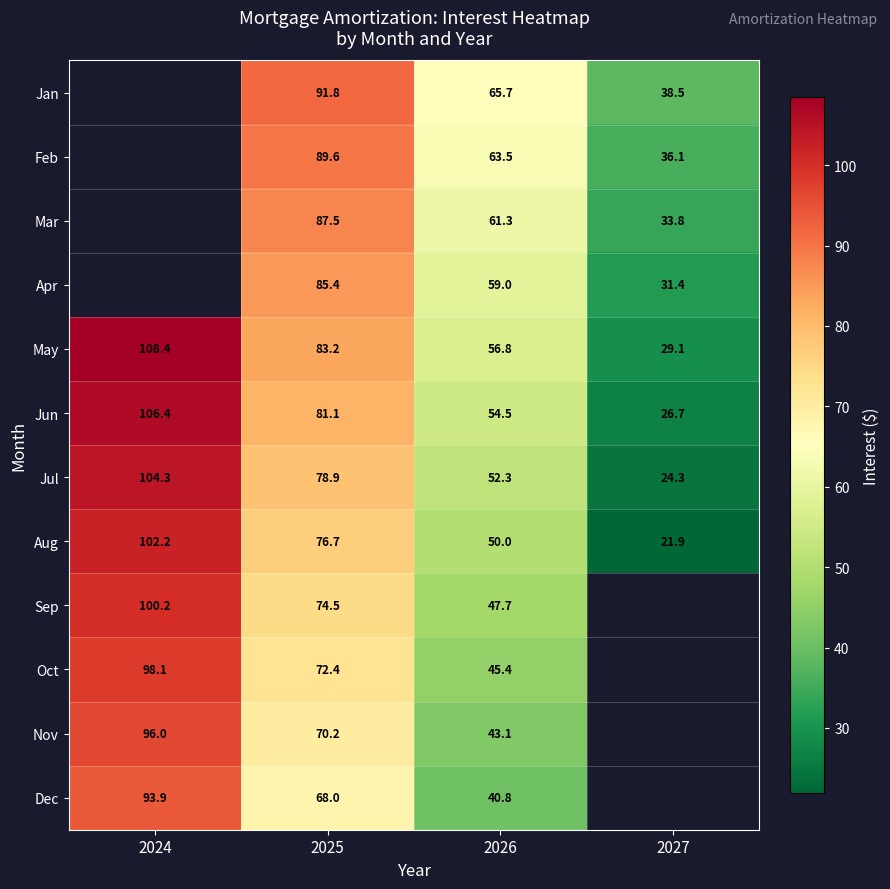

Rank the series at 2026 from lowest to highest value.

Dec, Nov, Oct, Sep, Aug, Jul, Jun, May, Apr, Mar, Feb, Jan